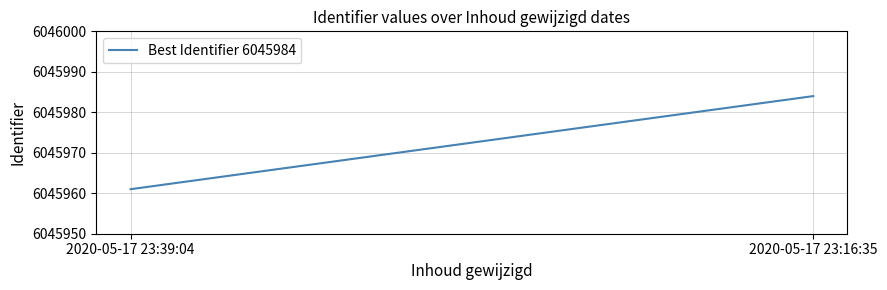

Reading left to right, extract all data points from this chart.

6045961	6045984